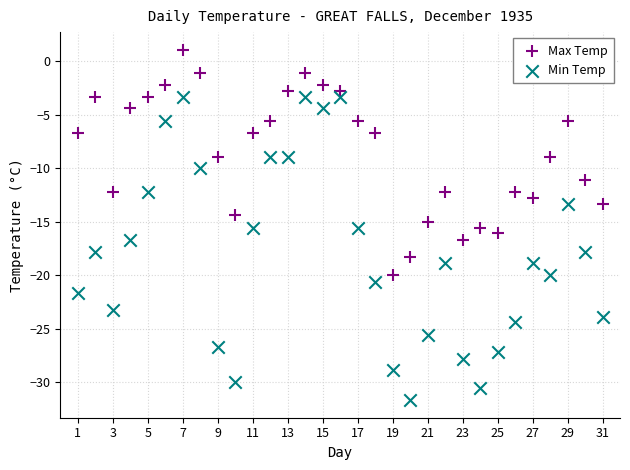

What are all the series names shown in the legend?

Max Temp, Min Temp